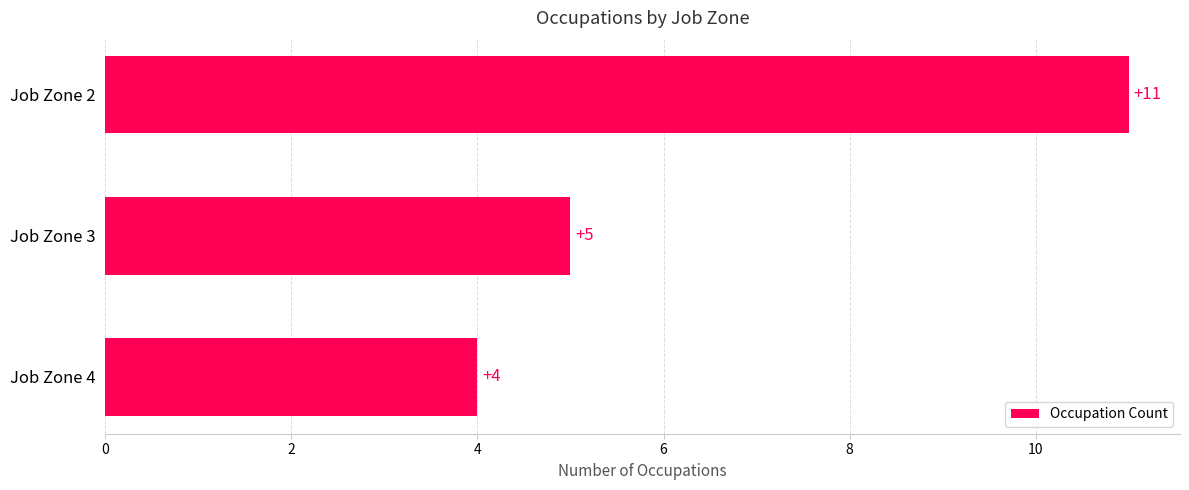

How many distinct data groups are displayed?

1